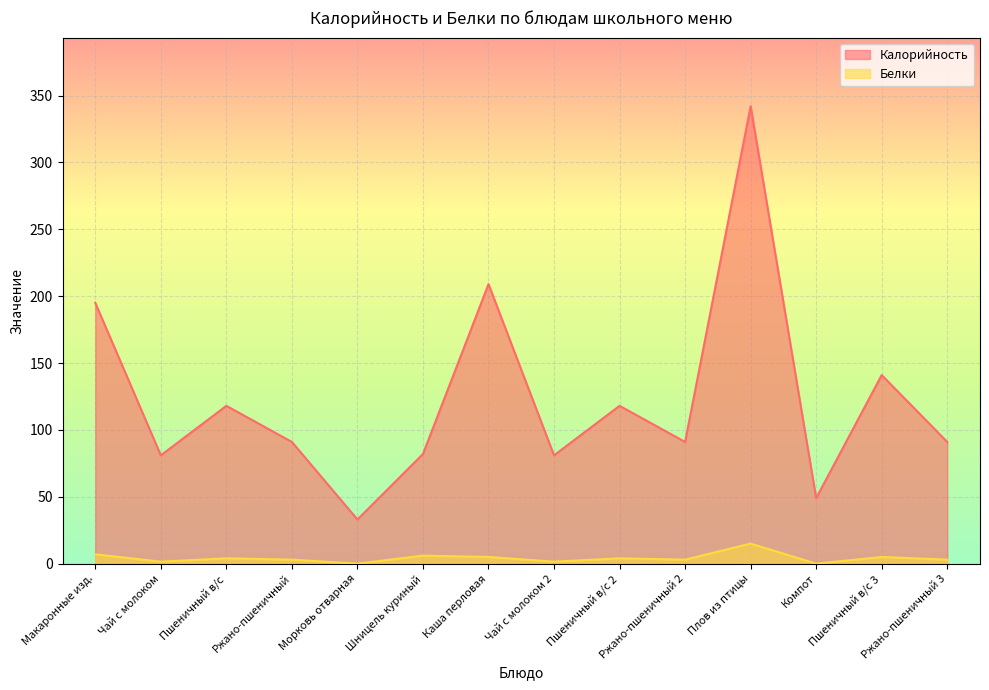

List the series in order of their overall mean, highest first.

Калорийность, Белки